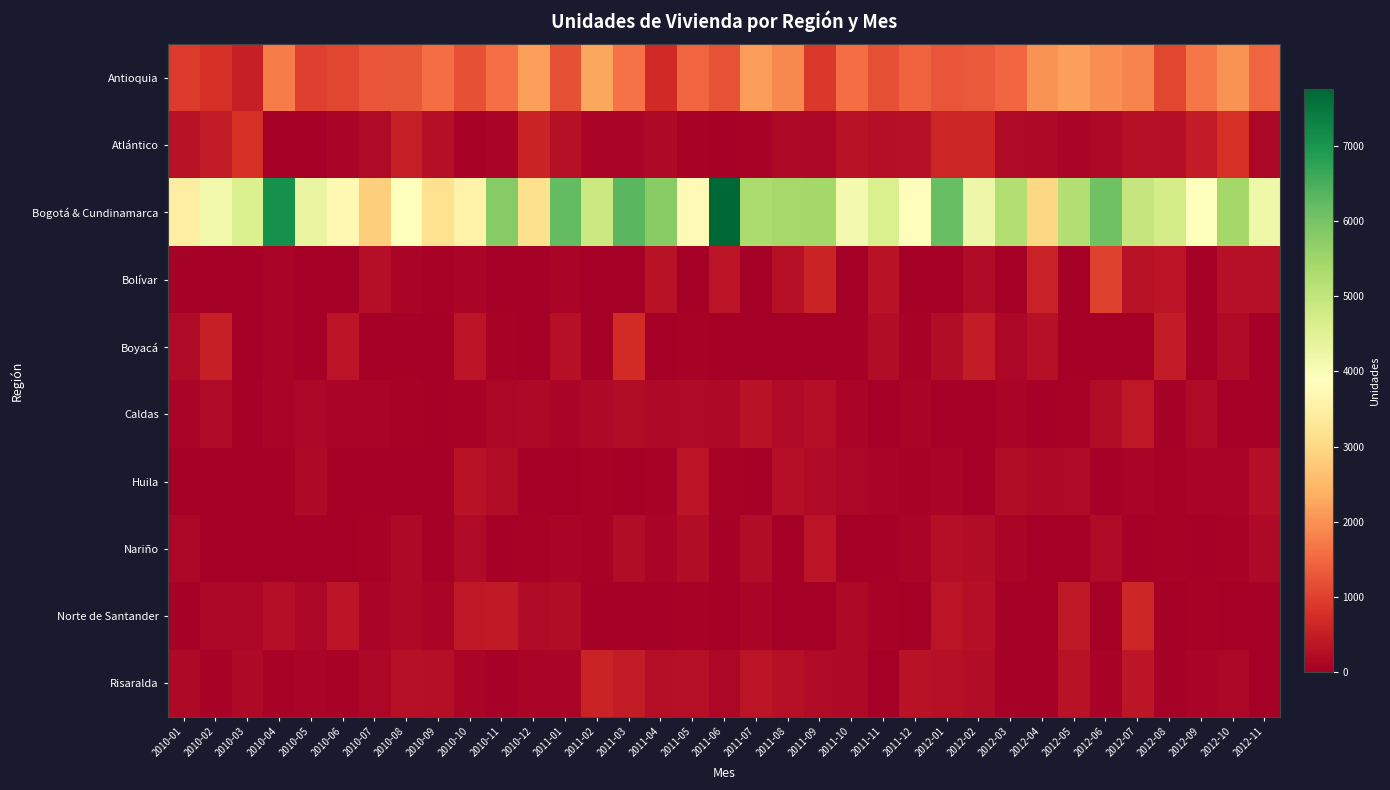

Which series has the largest total across all categories?

Bogotá & Cundinamarca